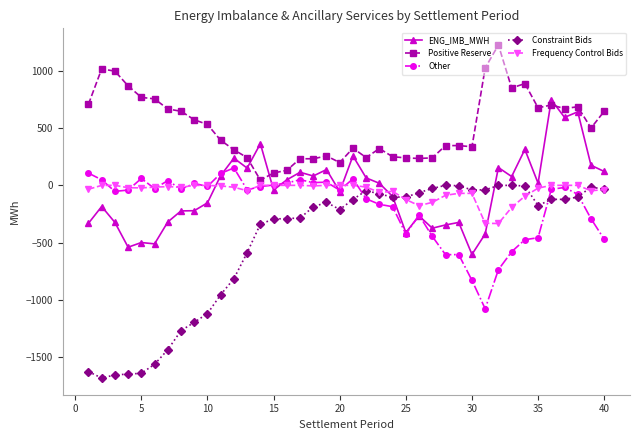

What is the lowest value of the ENG_IMB_MWH series?

-603.6